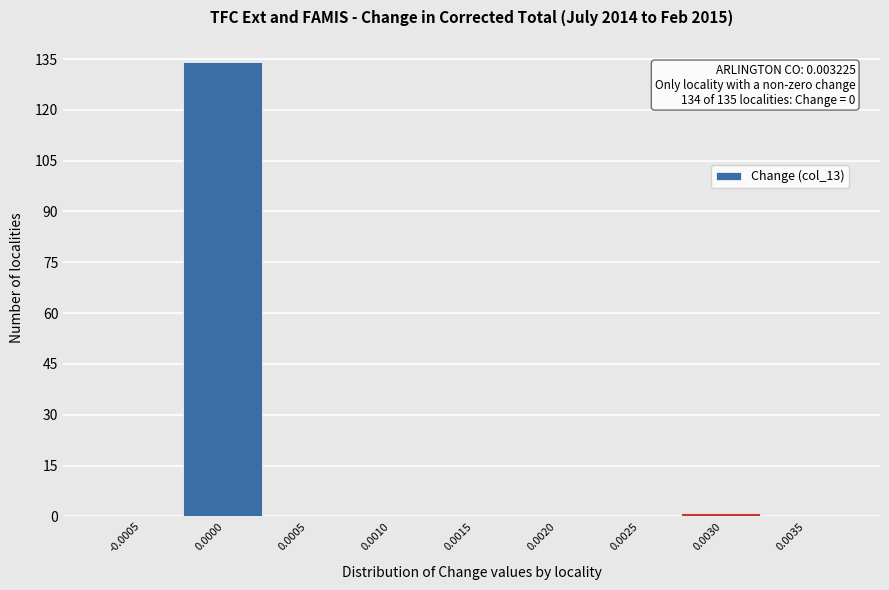

Reading left to right, transcribe all the data shown in this chart.

-0.0005=0	0.0000=134	0.0005=0	0.0010=0	0.0015=0	0.0020=0	0.0025=0	0.0030=1	0.0035=0